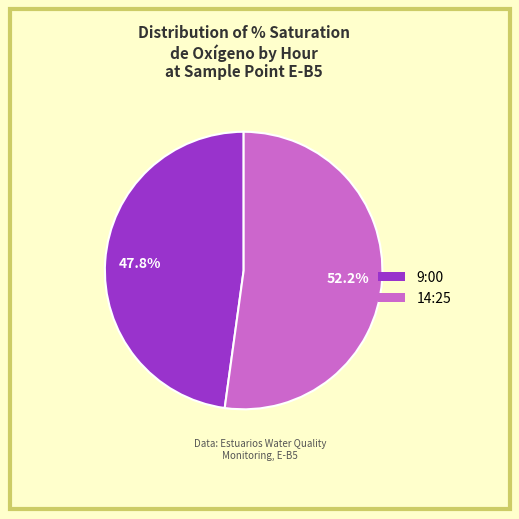

How many slices are in this pie chart?

2